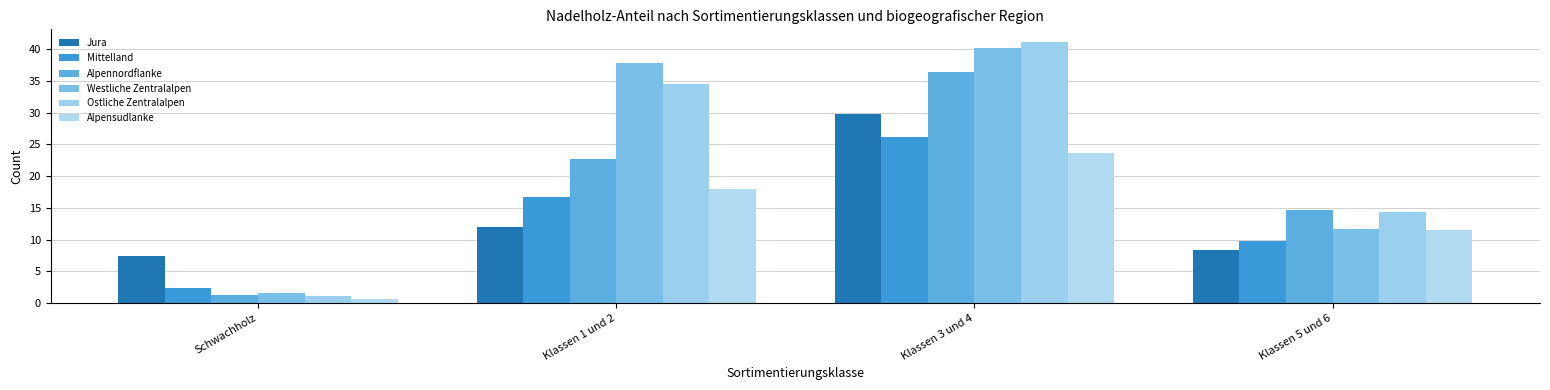

What is the value of the Westliche Zentralalpen bar at the 4th from the left?

11.7